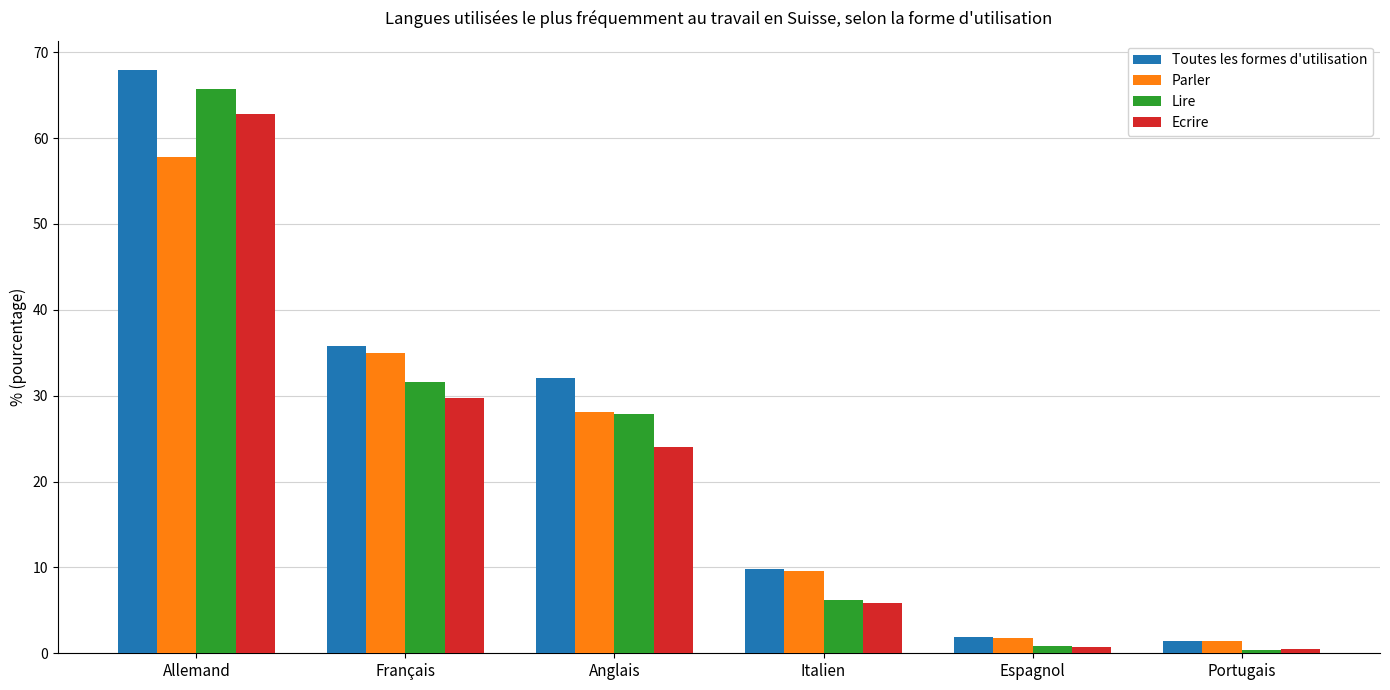

At which category does the chart reach its peak across all series?

Allemand